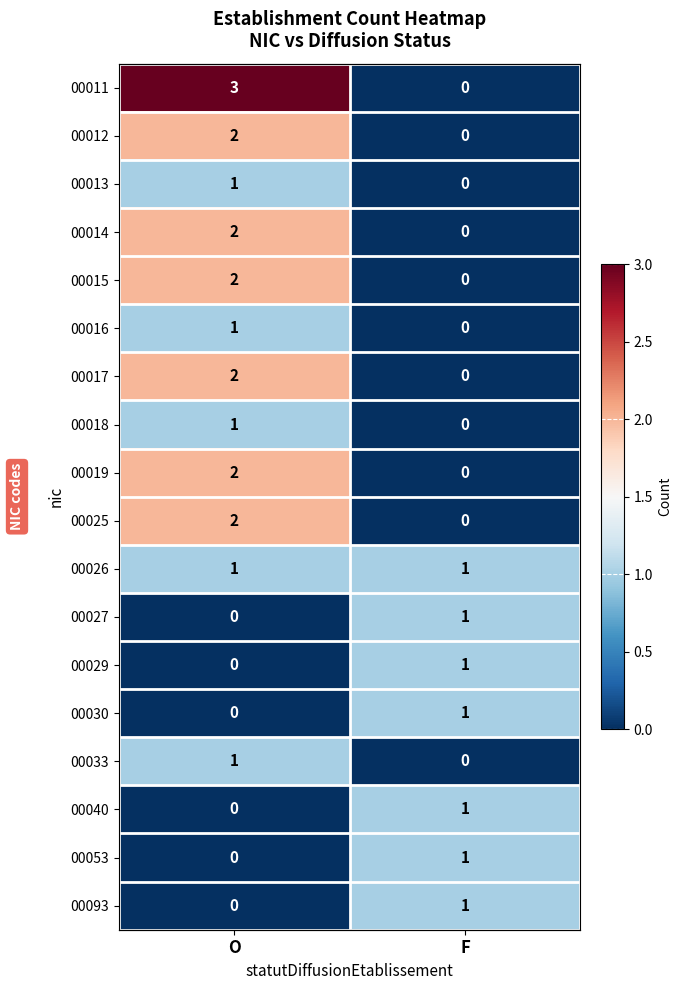

How many data points in 00030 are less than 1?

1